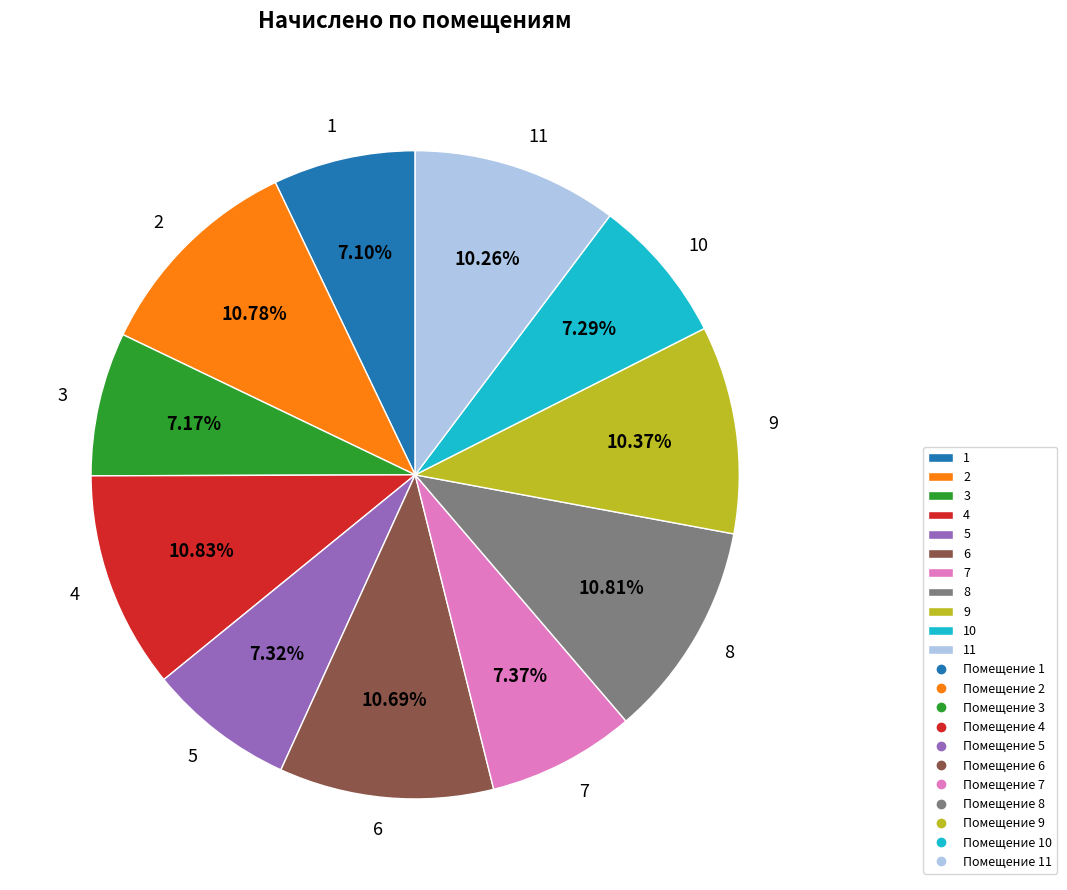

How many segments does this pie chart have?

11